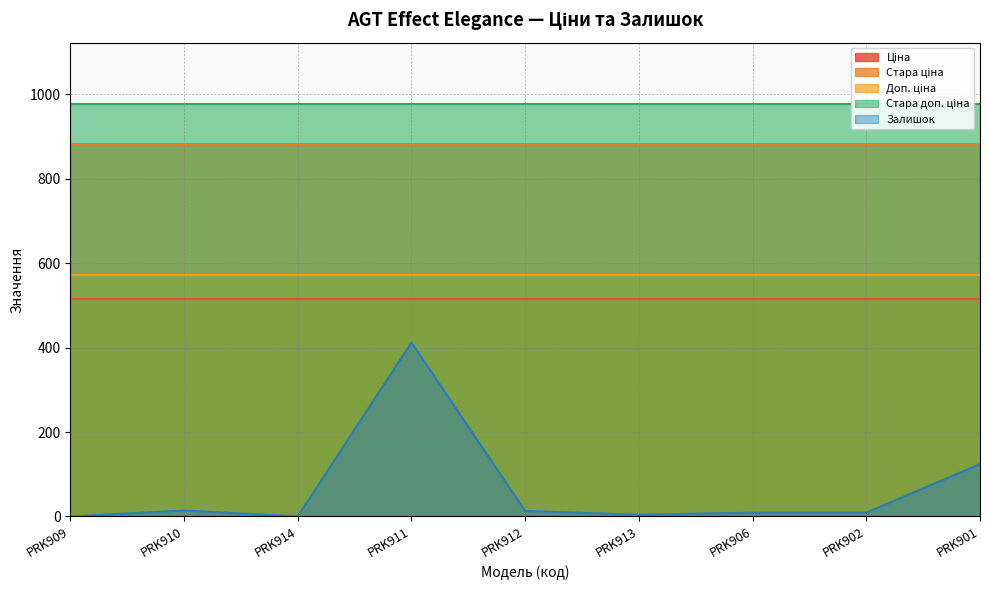

What is the difference between the maximum and minimum values in the Залишок series?

412.0